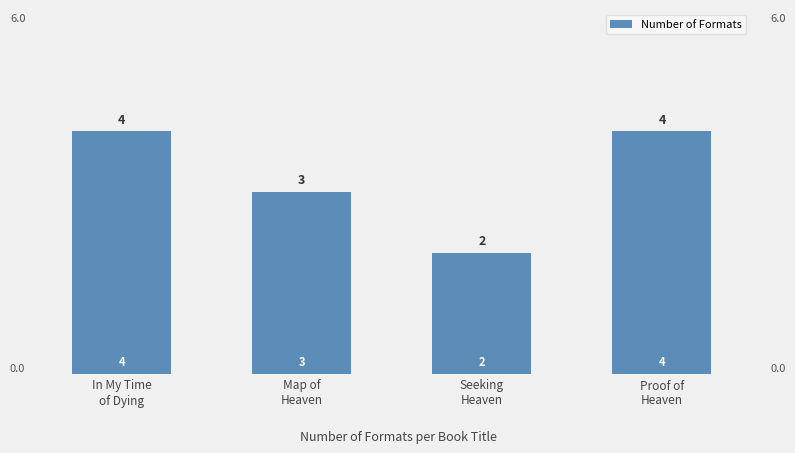

What is the change in value from In My Time
of Dying to Seeking
Heaven?

-2